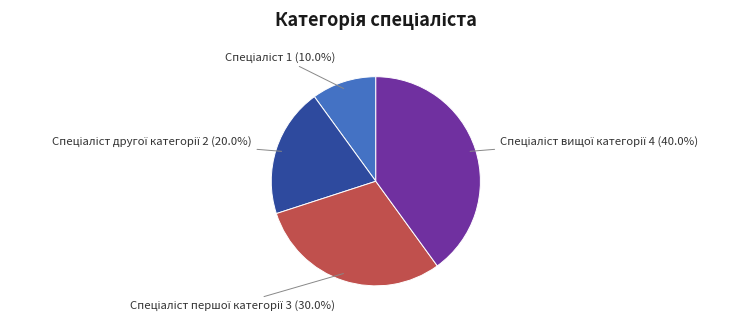

Is there any slice that represents more than half of the pie?

No